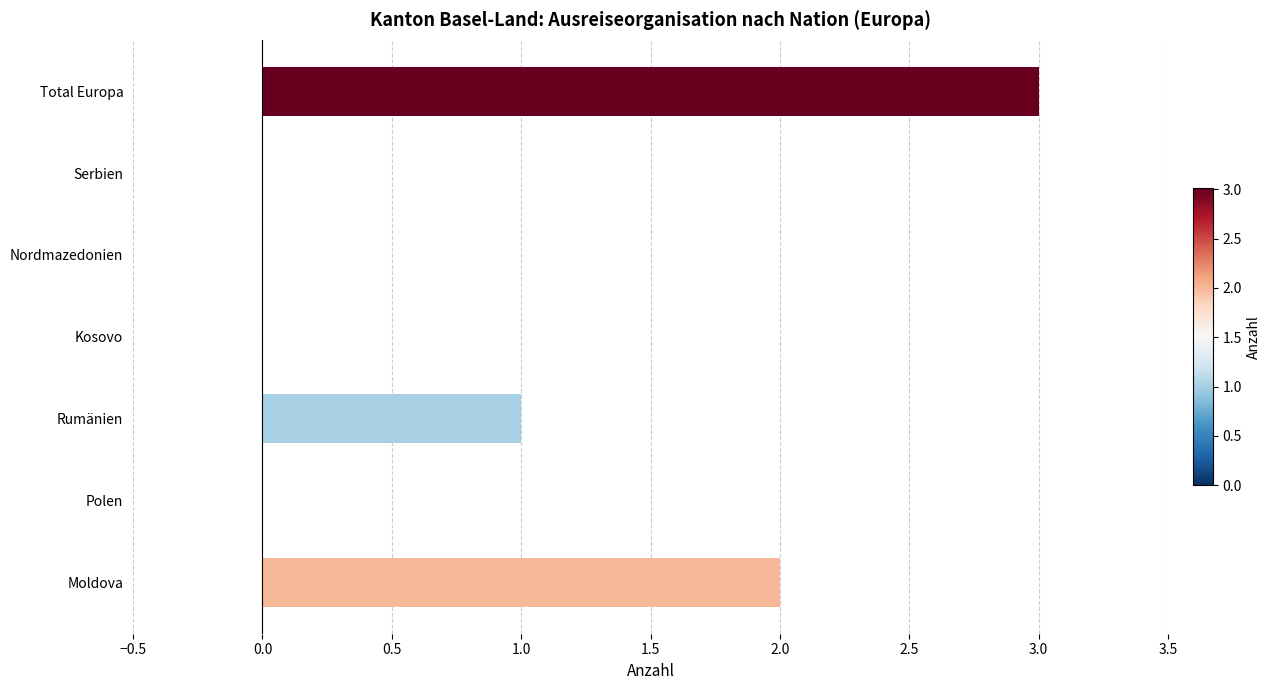

Where is the data nearest to the value 1?

Rumänien